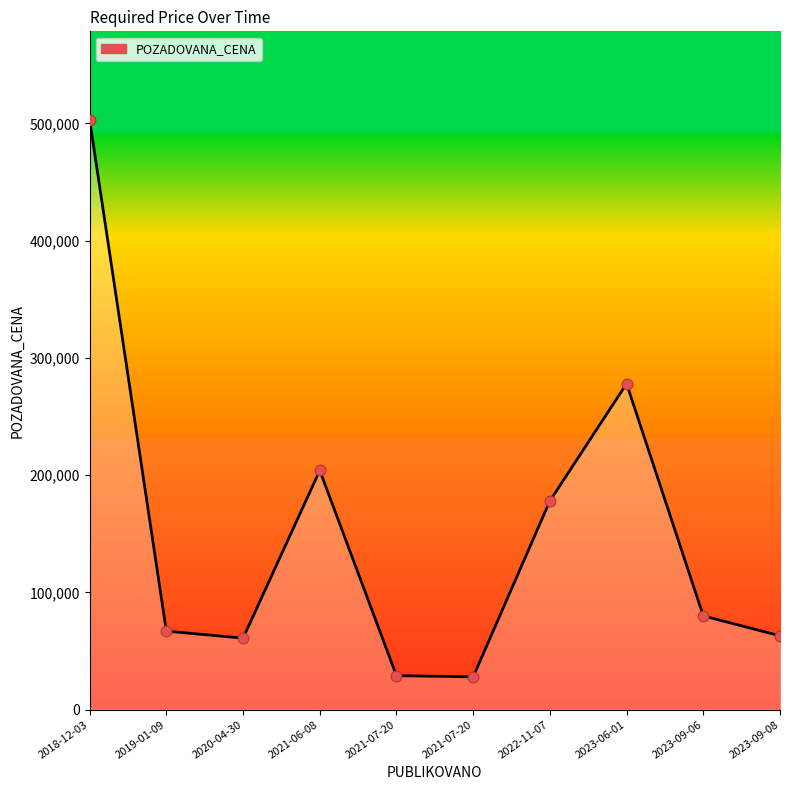

What is the change in value from 2018-12-03 to 2023-09-08?

-440000